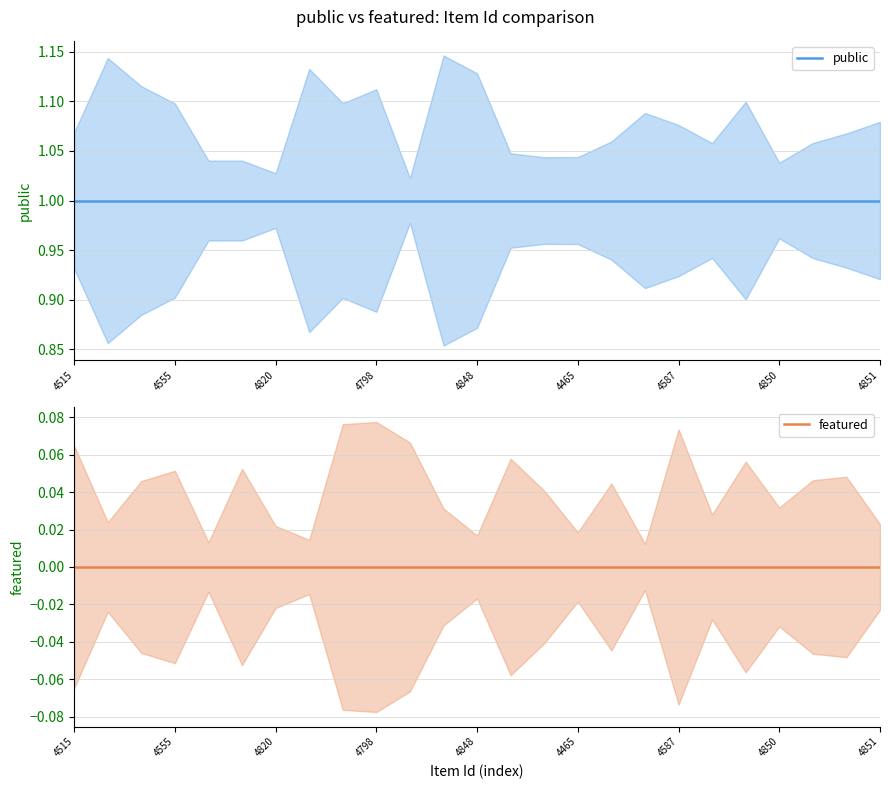

True or false: public and featured intersect in this chart.

False